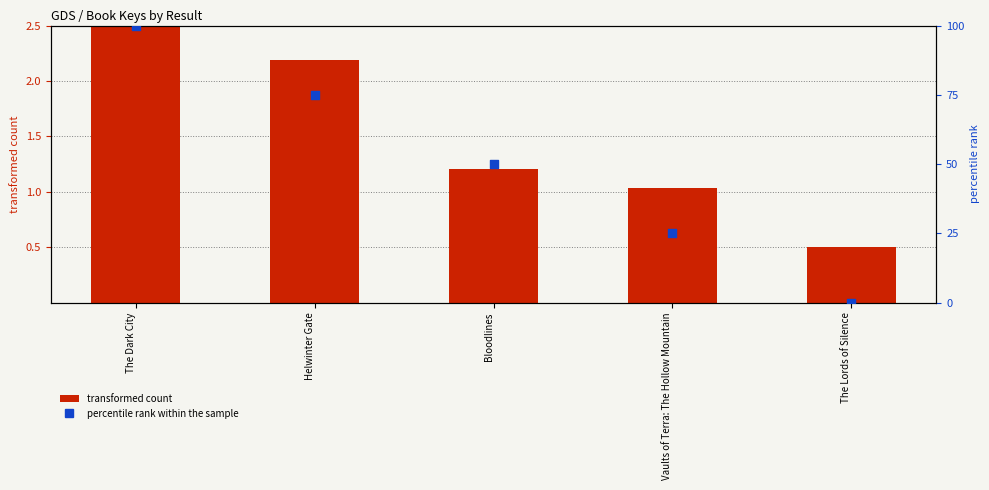

At which category is the sum across all series the highest?

The Dark City